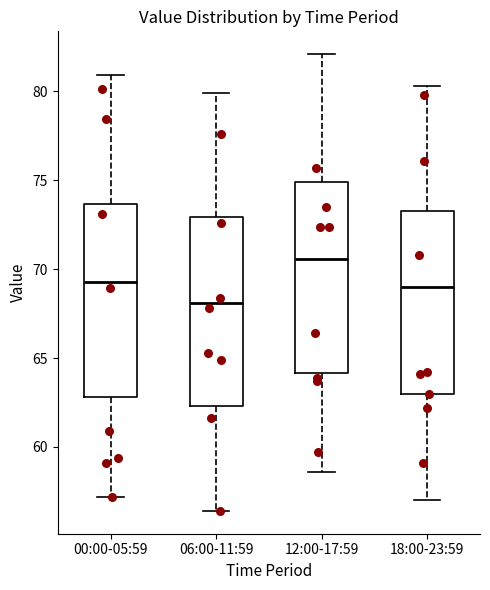

Where does the lower whisker of the box for 00:00-05:59 end on the y-axis? The values are not printed on the chart, so give them approximately, as read against the axis.

57.0